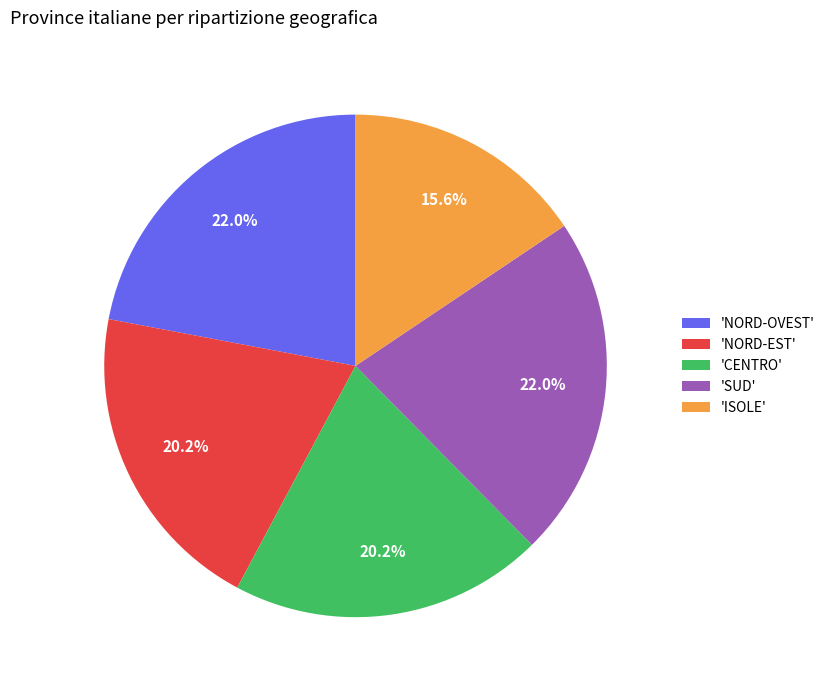

Between 'ISOLE' and 'NORD-EST', which is larger?

'NORD-EST'